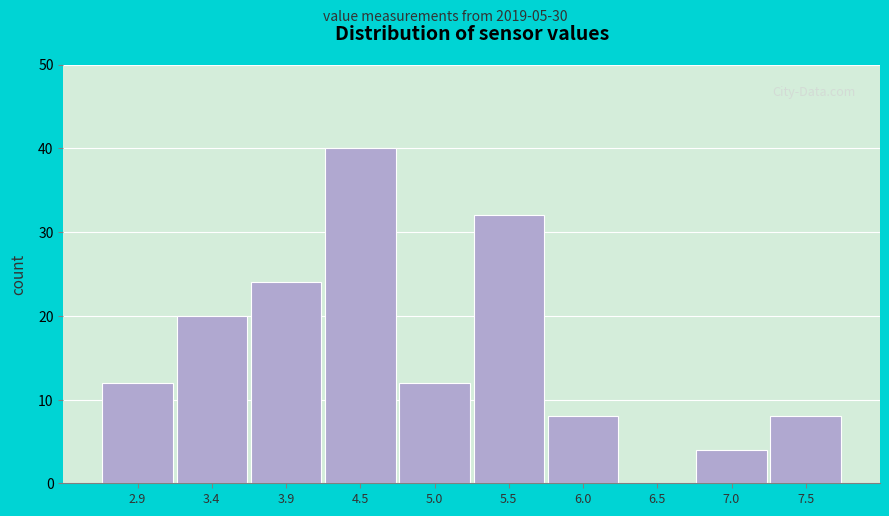

Reading left to right, list every bar in this chart as the range it spans on the x-axis followed by its height. Neither the bar edges nor the heights are printed on the chart, so give them approximately, as read against the axes.

2.67 to 3.18: 12
3.18 to 3.69: 20
3.69 to 4.20: 24
4.20 to 4.71: 40
4.71 to 5.22: 12
5.22 to 5.73: 32
5.73 to 6.24: 8
6.24 to 6.75: 0
6.75 to 7.26: 4
7.26 to 7.77: 8